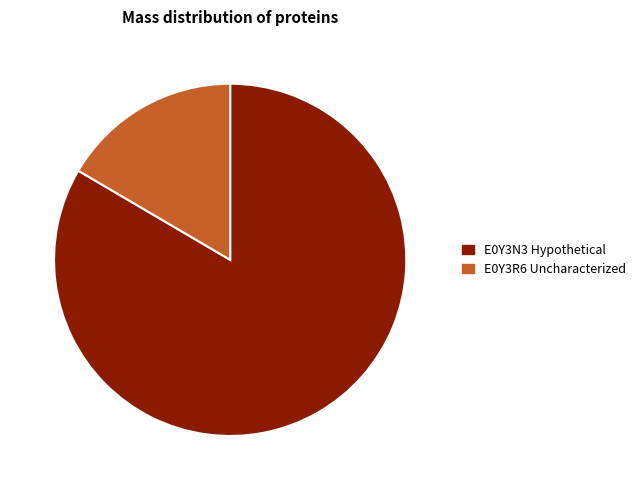

What is the largest slice in the pie chart?

E0Y3N3 Hypothetical